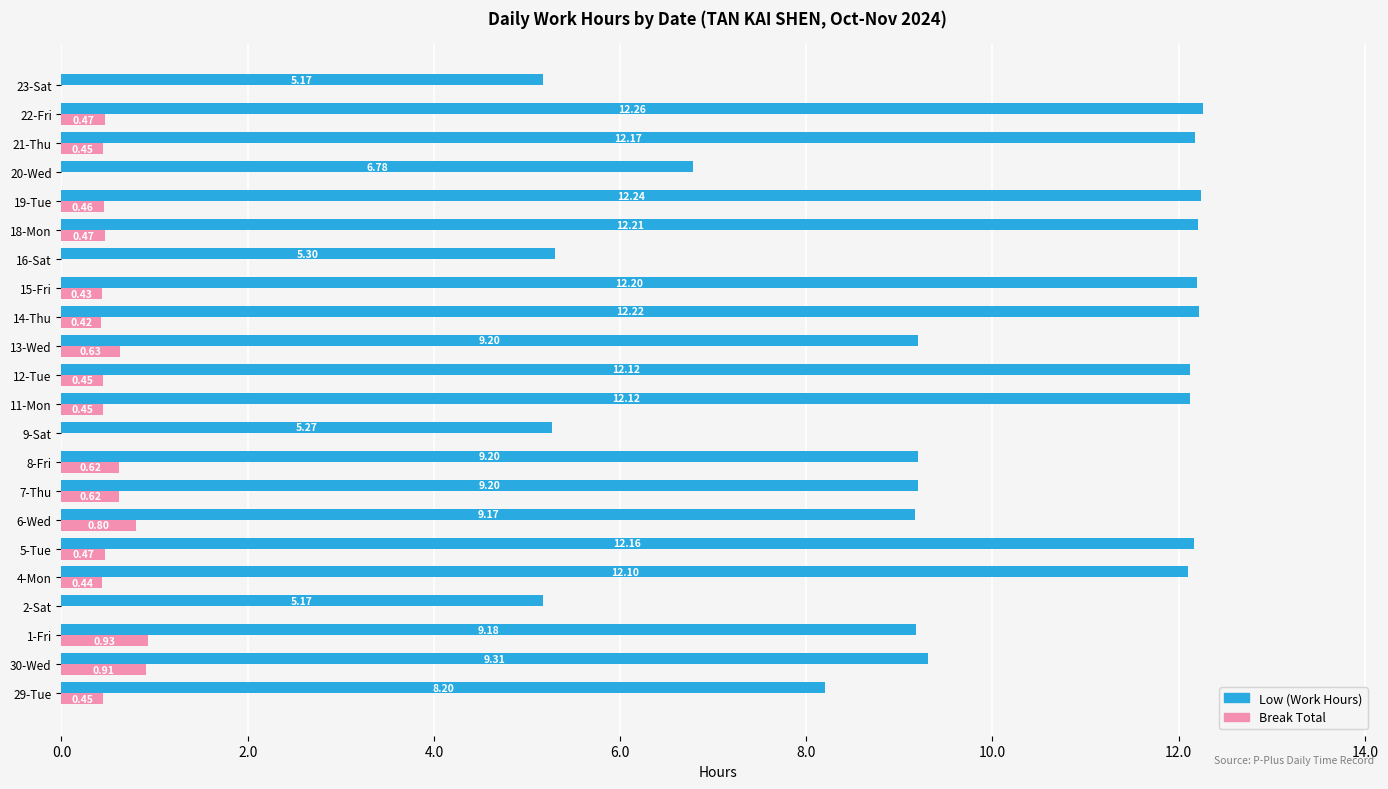

At which category is the sum across all series the highest?

22-Fri